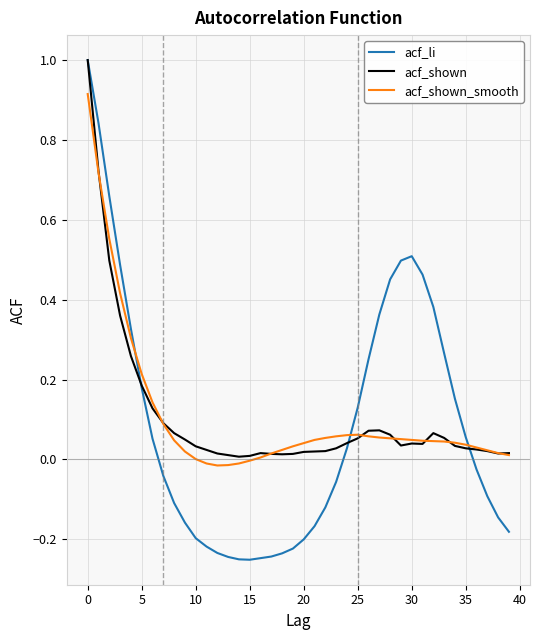

Which series has the largest range (max minus min)?

acf_li